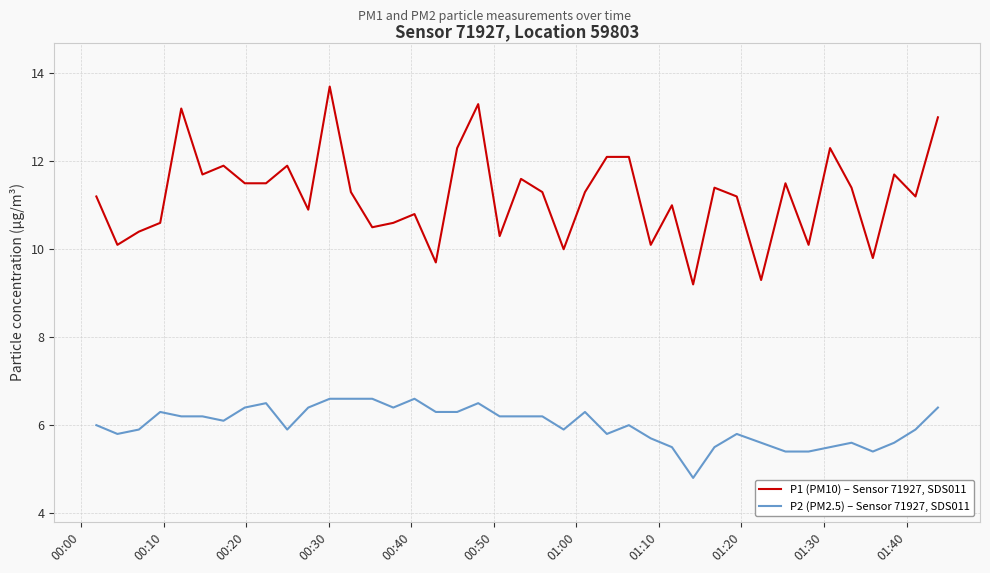

Reading left to right, extract all data points from this chart.

P1 (PM10) – Sensor 71927, SDS011: 11.2	10.1	10.4	10.6	13.2	11.7	11.9	11.5	11.5	11.9	10.9	13.7	11.3	10.5	10.6	10.8	9.7	12.3	13.3	10.3	11.6	11.3	10.0	11.3	12.1	12.1	10.1	11.0	9.2	11.4	11.2	9.3	11.5	10.1	12.3	11.4	9.8	11.7	11.2	13.0
P2 (PM2.5) – Sensor 71927, SDS011: 6.0	5.8	5.9	6.3	6.2	6.2	6.1	6.4	6.5	5.9	6.4	6.6	6.6	6.6	6.4	6.6	6.3	6.3	6.5	6.2	6.2	6.2	5.9	6.3	5.8	6.0	5.7	5.5	4.8	5.5	5.8	5.6	5.4	5.4	5.5	5.6	5.4	5.6	5.9	6.4